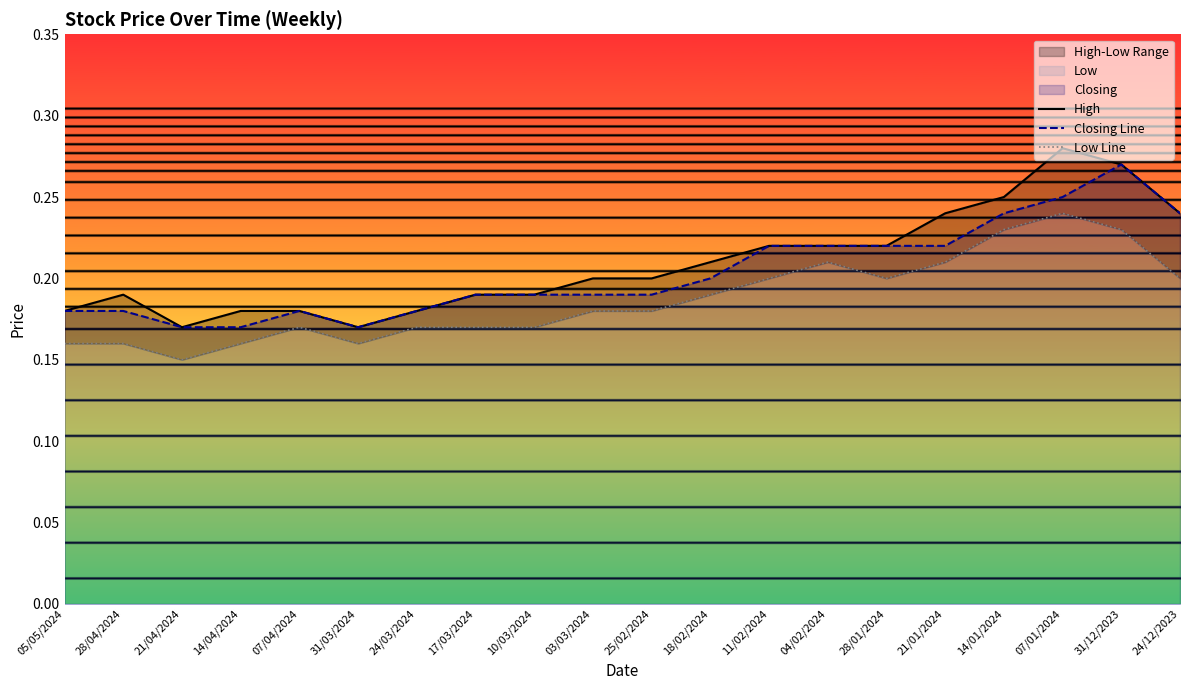

At which category does Closing Line reach its first local peak?

07/04/2024